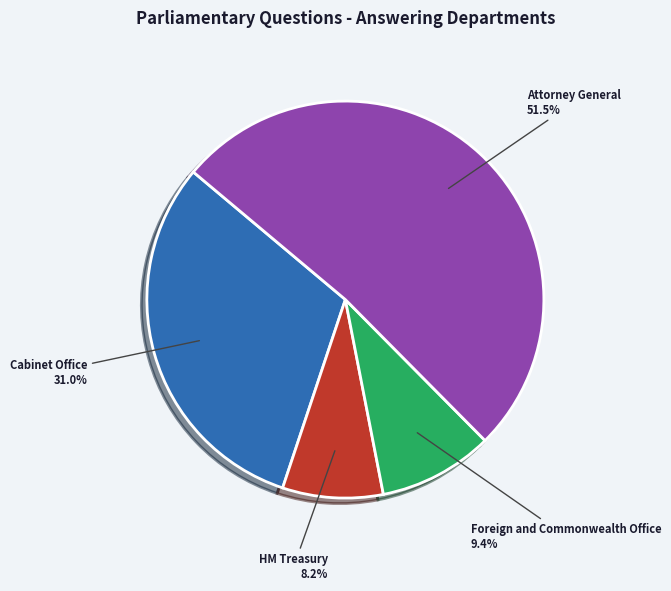

How many segments does this pie chart have?

4